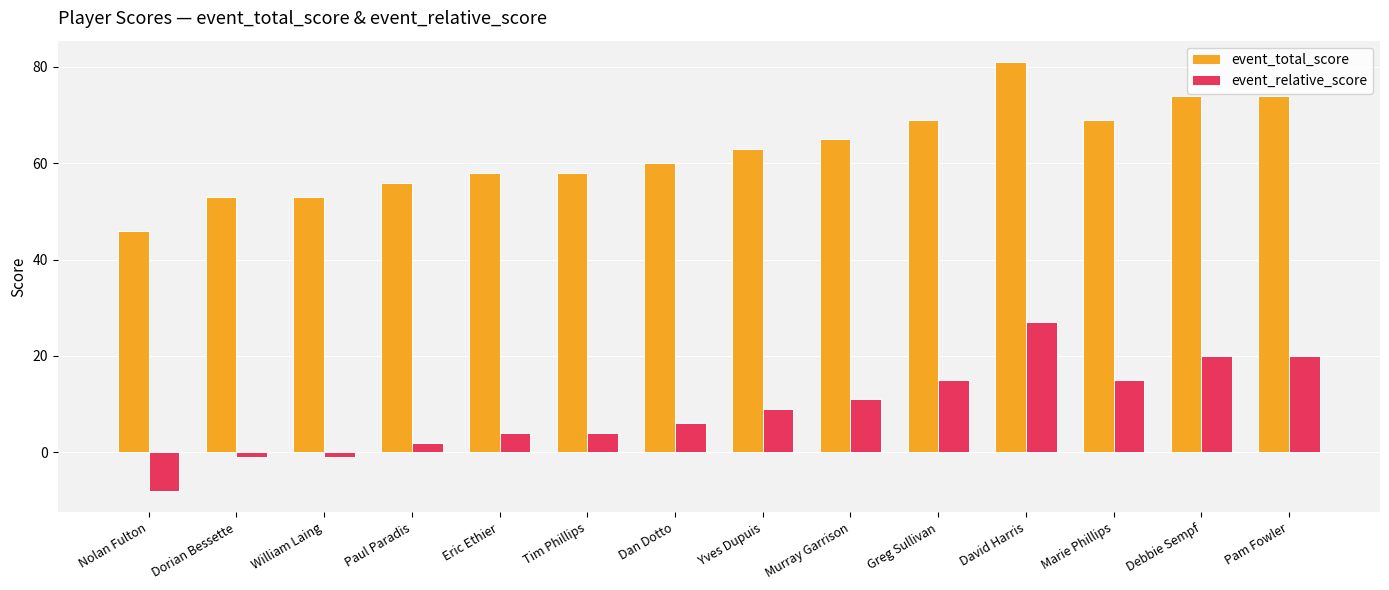

What position from the left is Yves Dupuis?

8